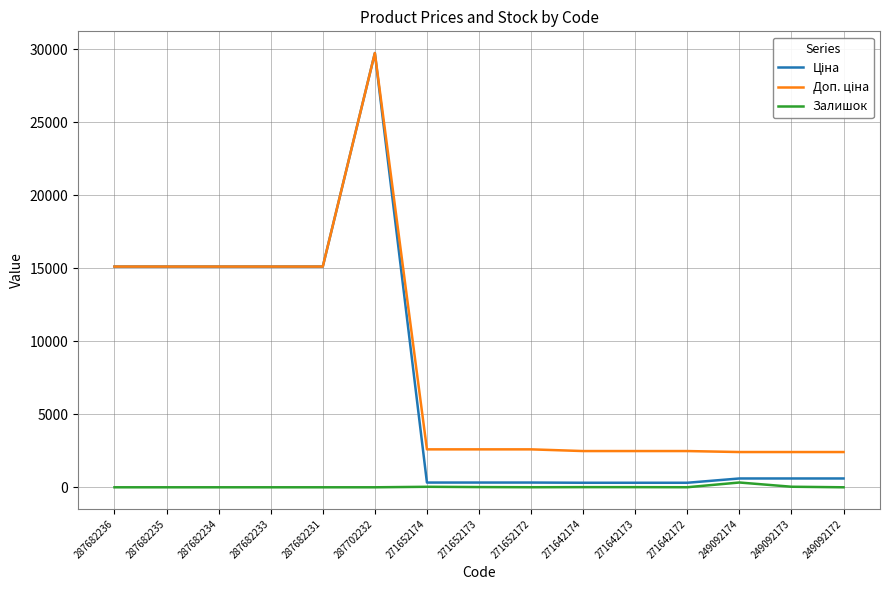

What is the spread (max minus min) of values at 271652172?

2594.3